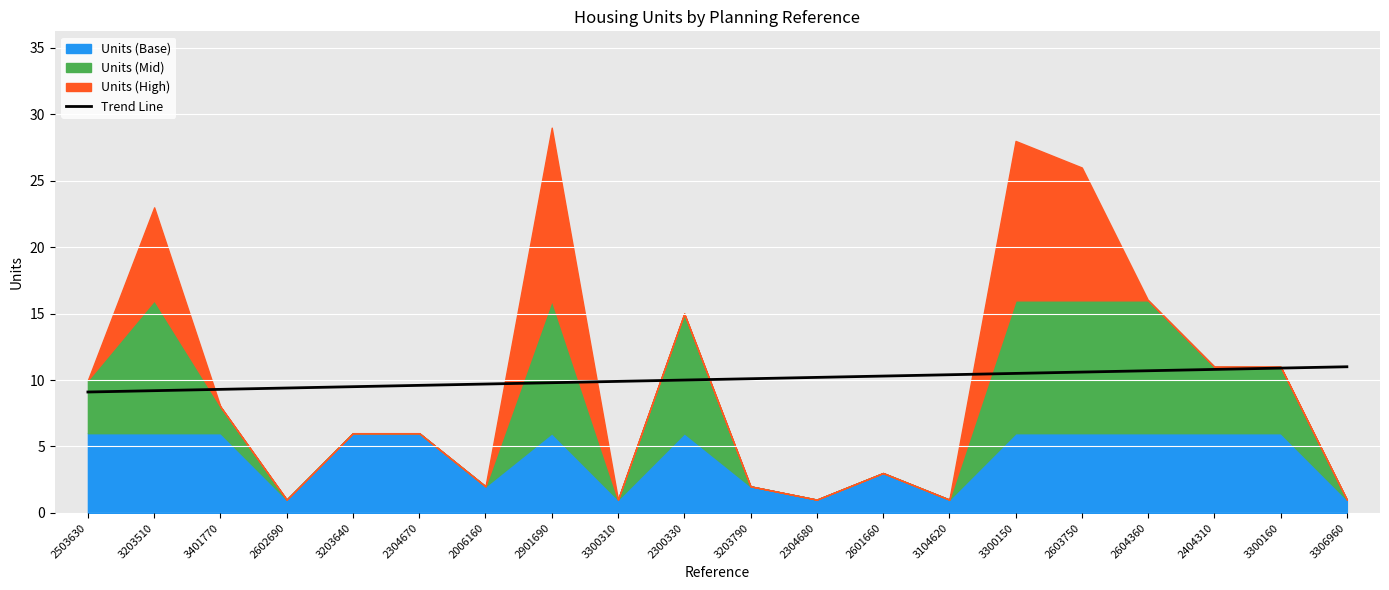

How many data points does each series have?

20